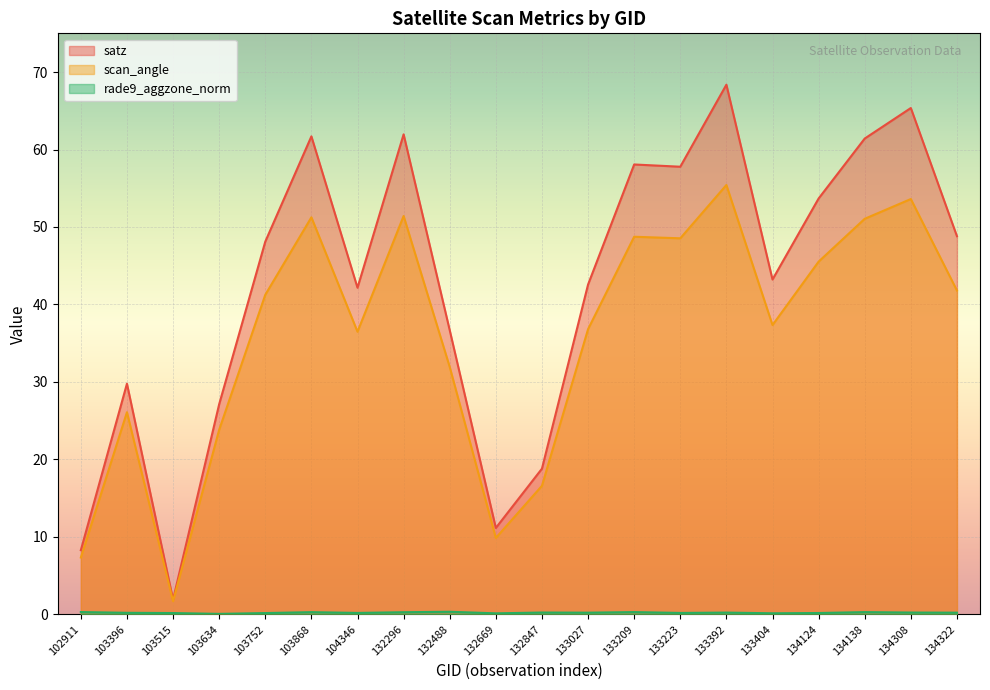

Where is satz nearest to the value 35?

132488